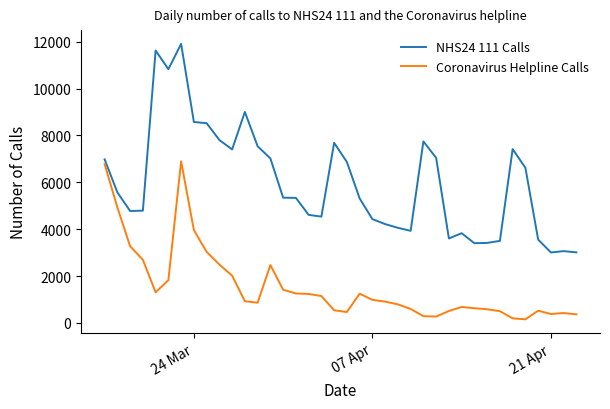

In Coronavirus Helpline Calls, how many points are higher than both neighbors (excluding endpoints)?

6